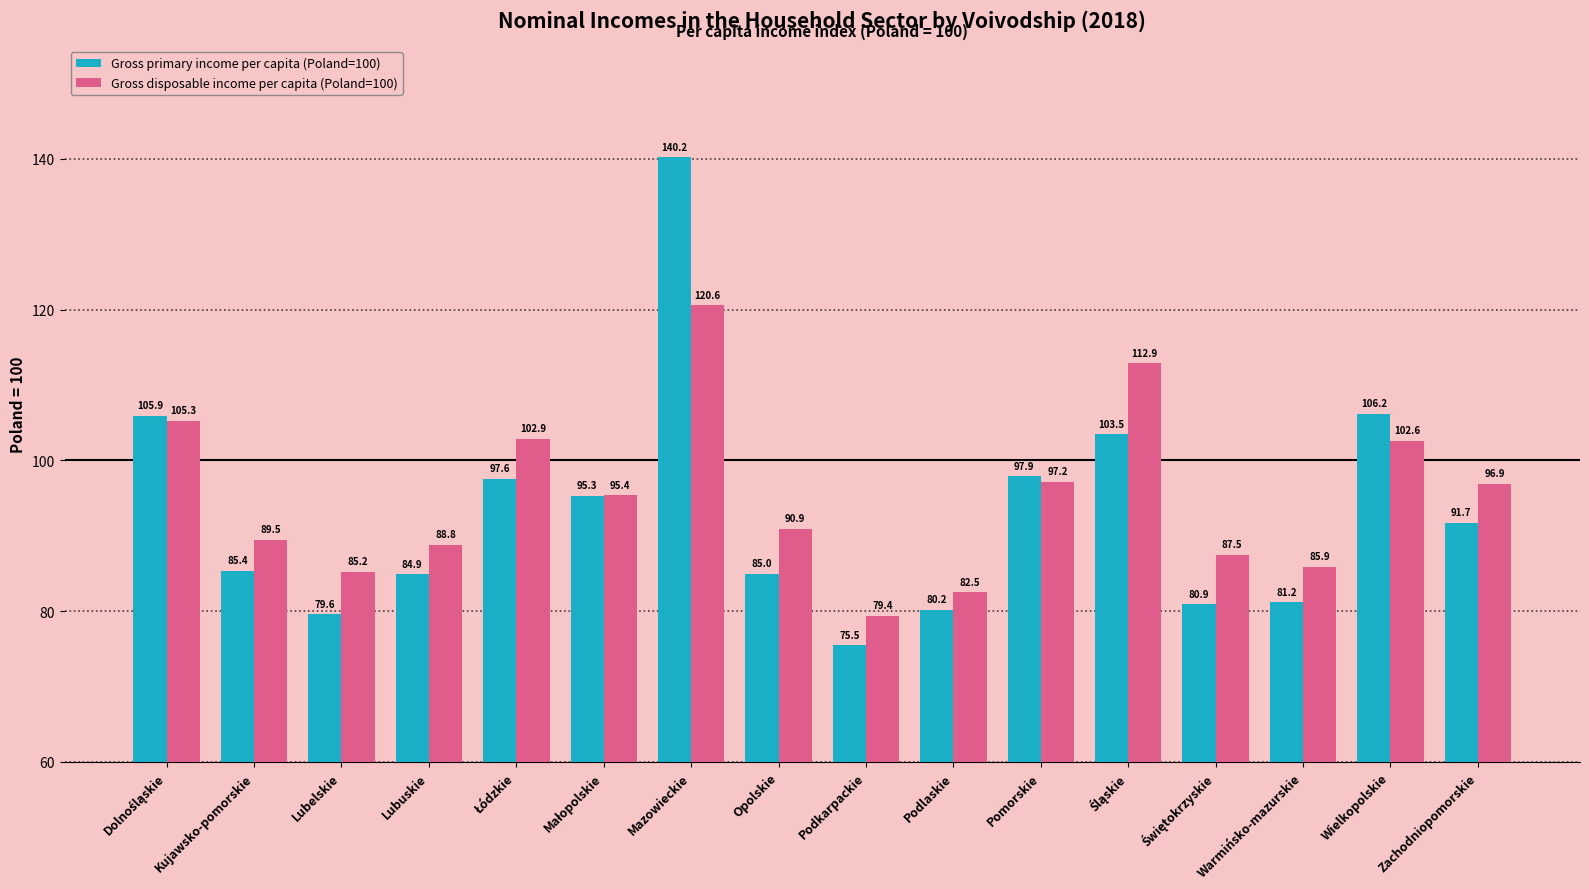

At how many categories does at least one series exceed 105?

4